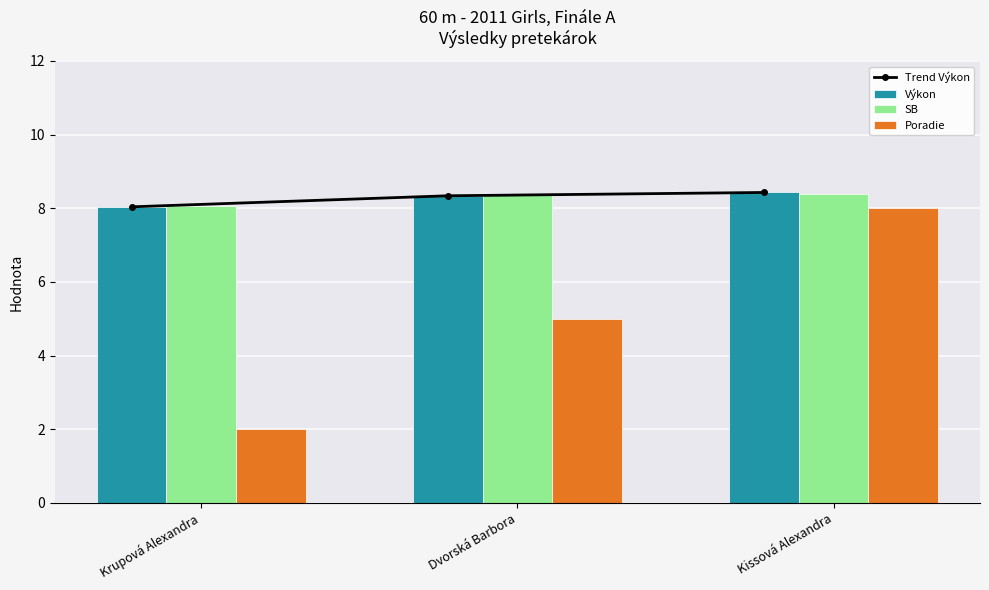

Which label corresponds to the smallest value in the chart?

Krupová Alexandra